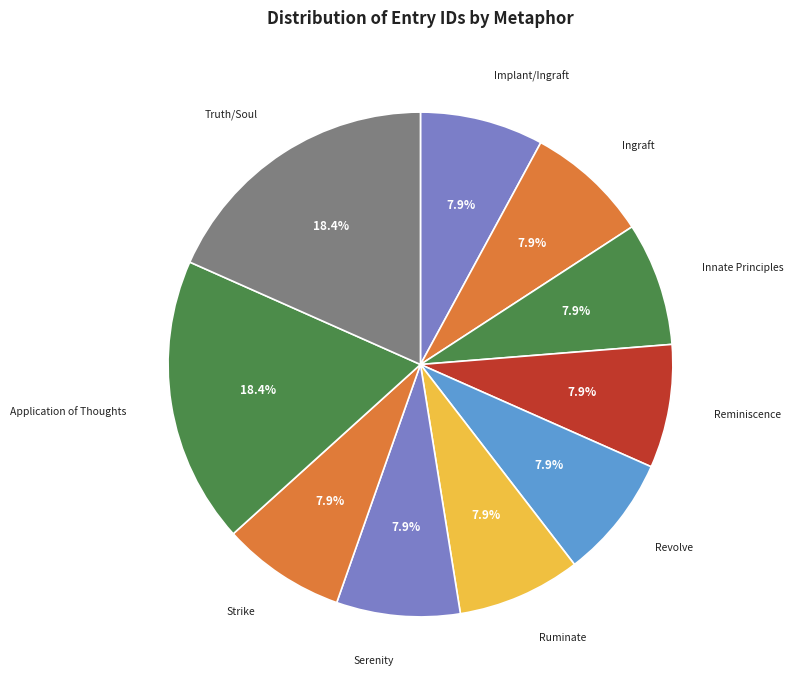

Does Reminiscence represent more than half of the total?

No